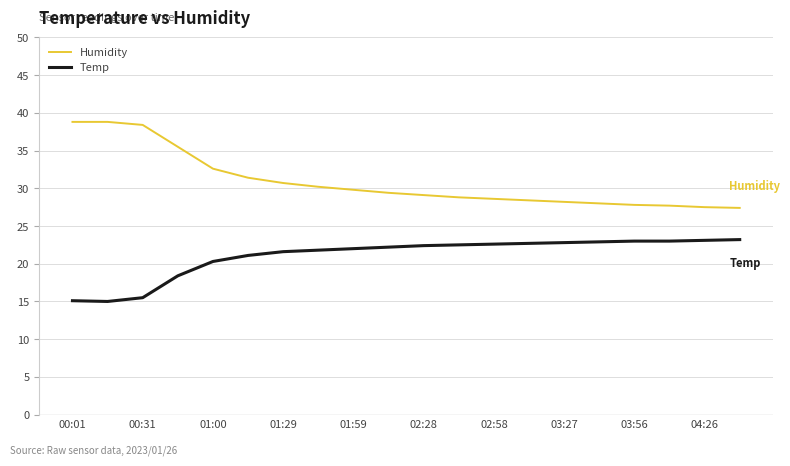

Which series has the widest spread of values?

Humidity